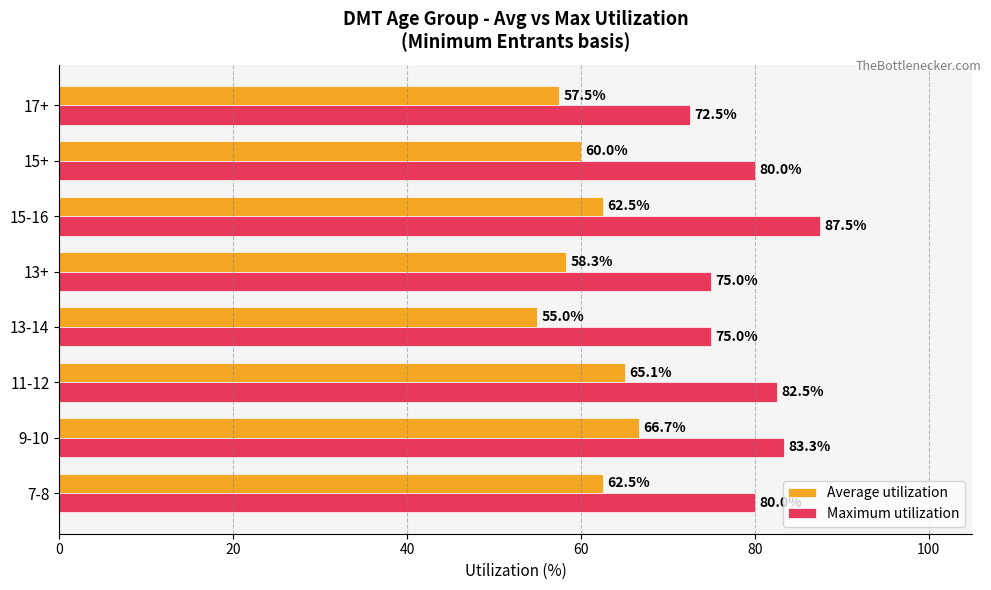

Rank the series at 13+ from lowest to highest value.

Average utilization, Maximum utilization